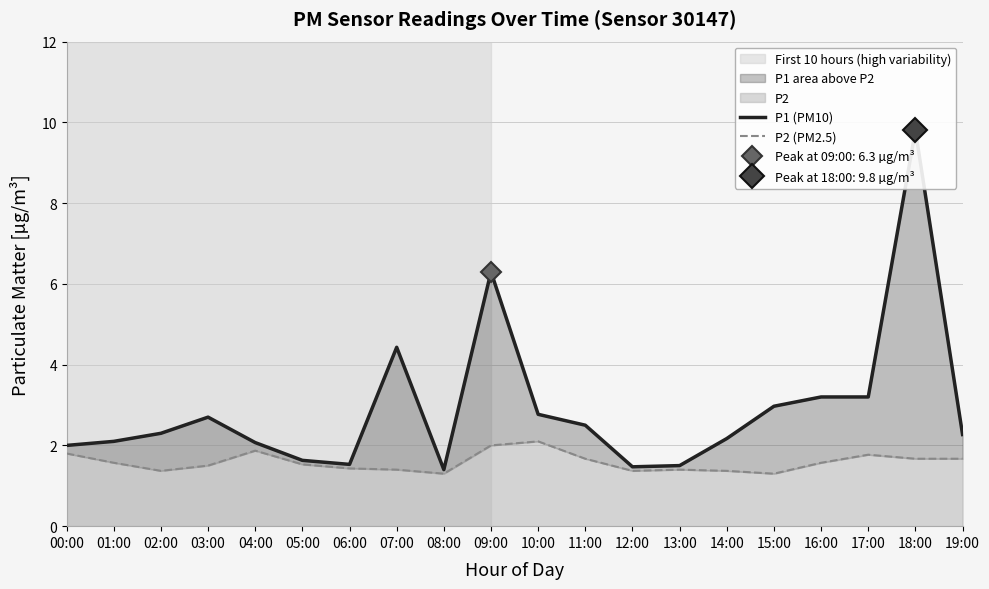

Reading right to left, transcribe all the data shown in this chart.

P1 (PM10): 19:00=2.3	18:00=9.8	17:00=3.2	16:00=3.2	15:00=3.0	14:00=2.2	13:00=1.5	12:00=1.5	11:00=2.5	10:00=2.8	09:00=6.3	08:00=1.4	07:00=4.4	06:00=1.5	05:00=1.6	04:00=2.1	03:00=2.7	02:00=2.3	01:00=2.1	00:00=2.0
P2 (PM2.5): 19:00=1.7	18:00=1.7	17:00=1.8	16:00=1.6	15:00=1.3	14:00=1.4	13:00=1.4	12:00=1.4	11:00=1.7	10:00=2.1	09:00=2.0	08:00=1.3	07:00=1.4	06:00=1.4	05:00=1.5	04:00=1.9	03:00=1.5	02:00=1.4	01:00=1.6	00:00=1.8